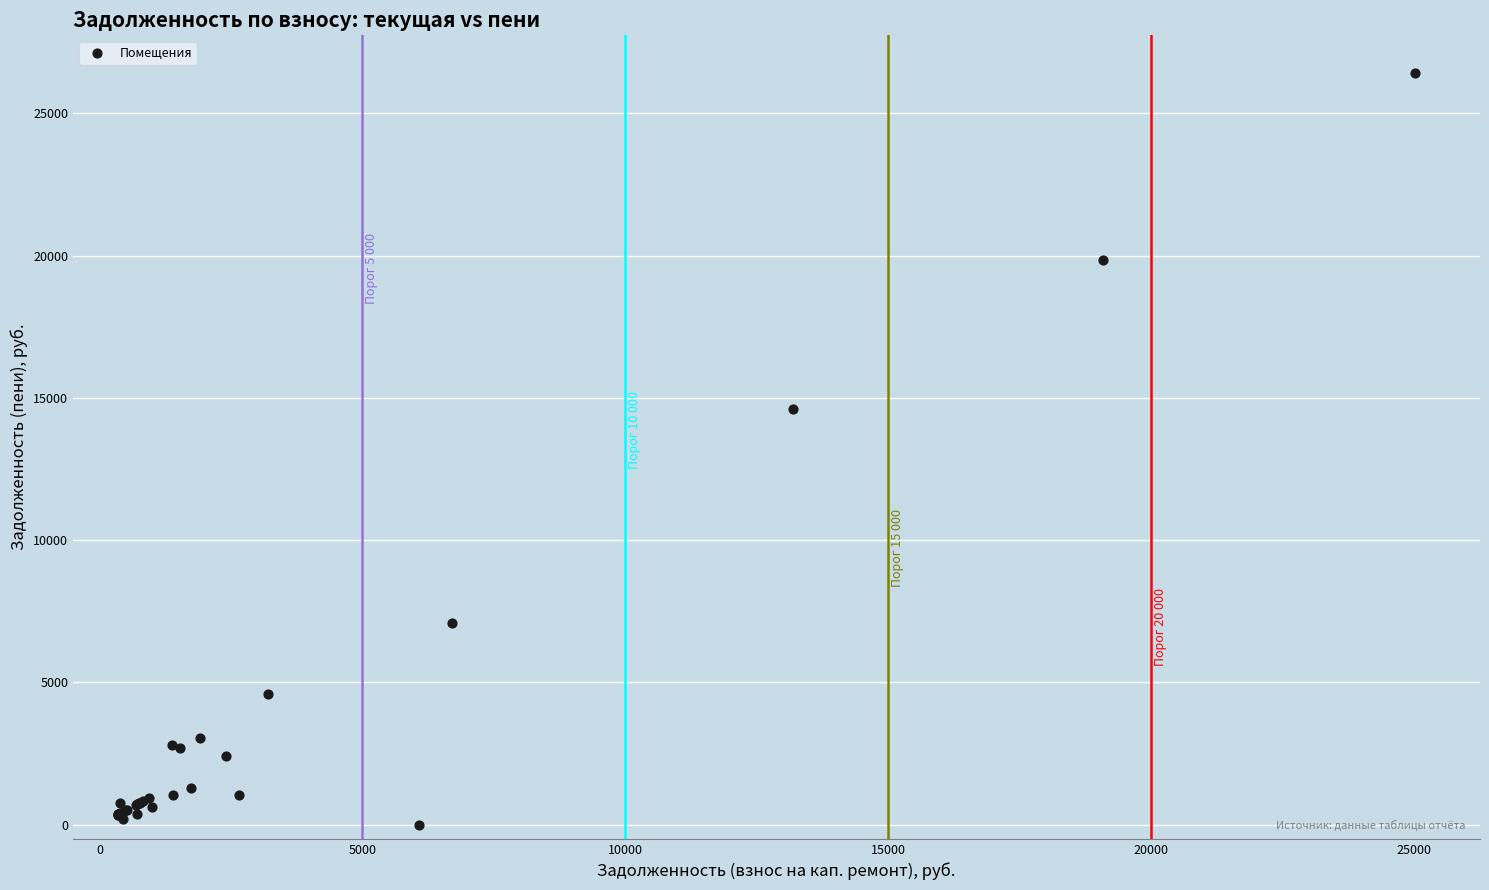

What Y value in the scatter plot is closest to 13210?

14592.1